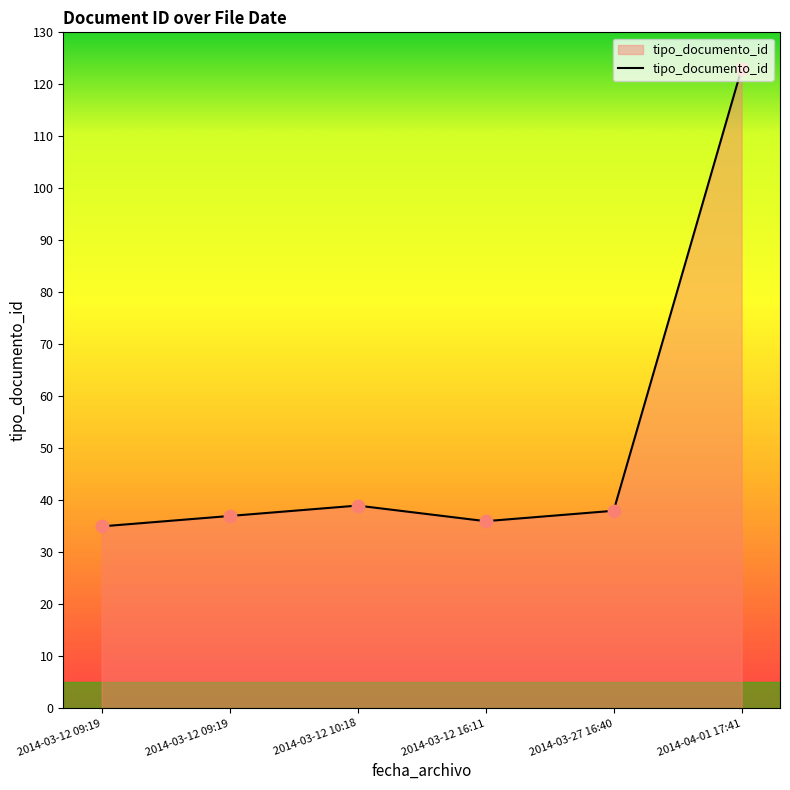

Which has a higher value, 2014-03-12 10:18 or 2014-03-12 09:19?

2014-03-12 10:18